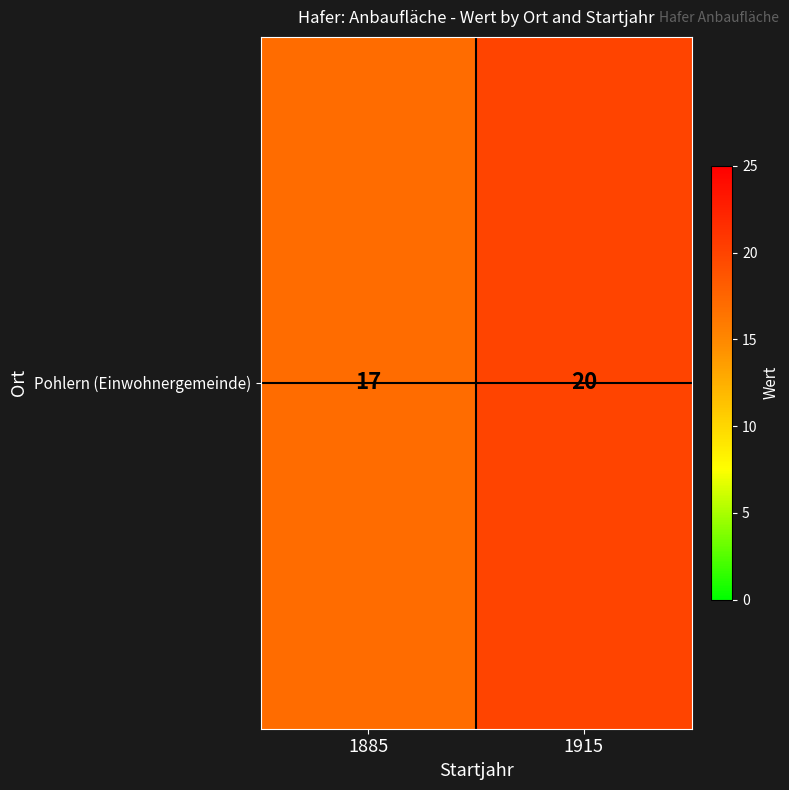

Rank the categories by value from lowest to highest.

1885, 1915